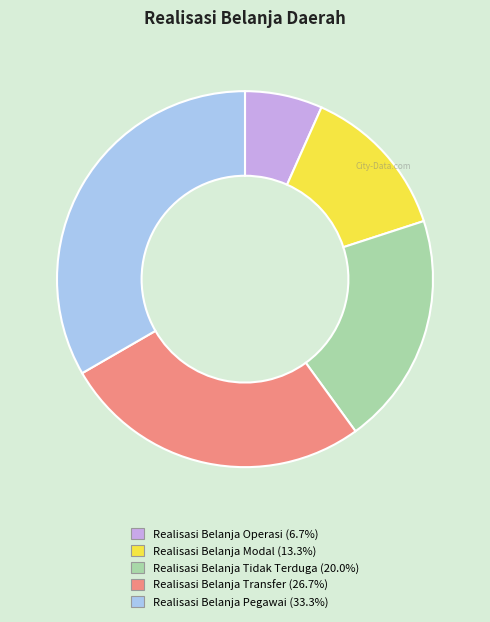

Rank the categories by value from highest to lowest.

Realisasi Belanja Pegawai, Realisasi Belanja Transfer, Realisasi Belanja Tidak Terduga, Realisasi Belanja Modal, Realisasi Belanja Operasi